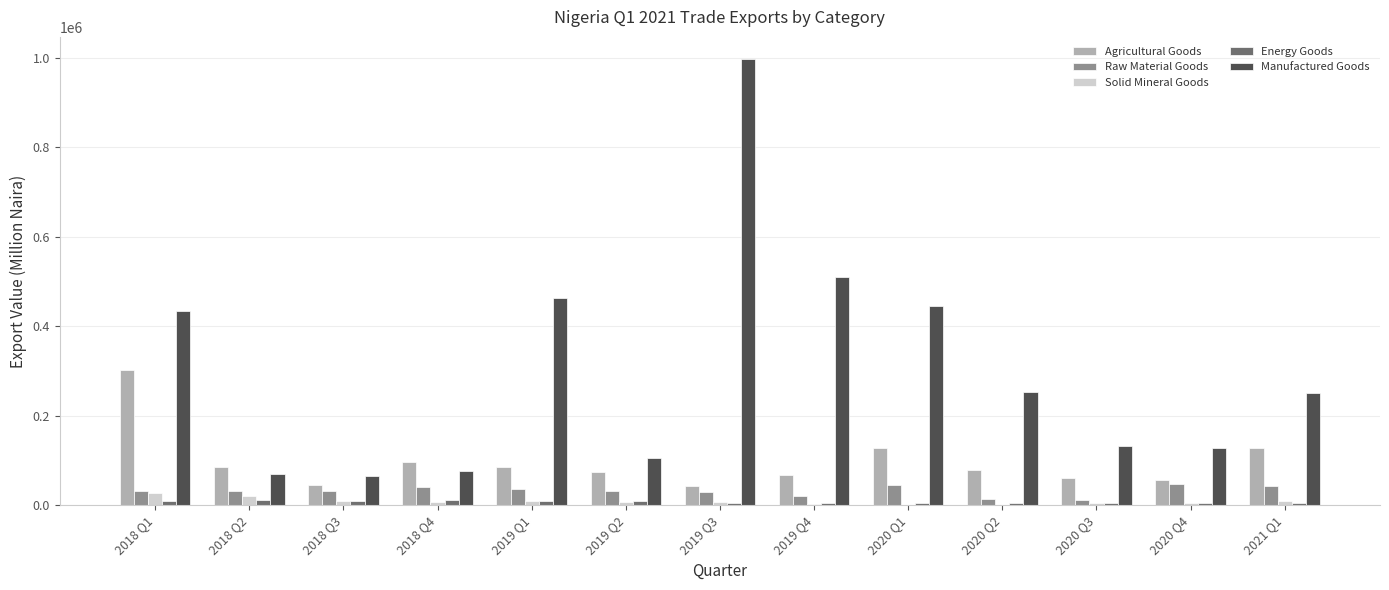

Is the value of Agricultural Goods at 2020 Q4 greater than the value of Raw Material Goods at 2019 Q3?

Yes